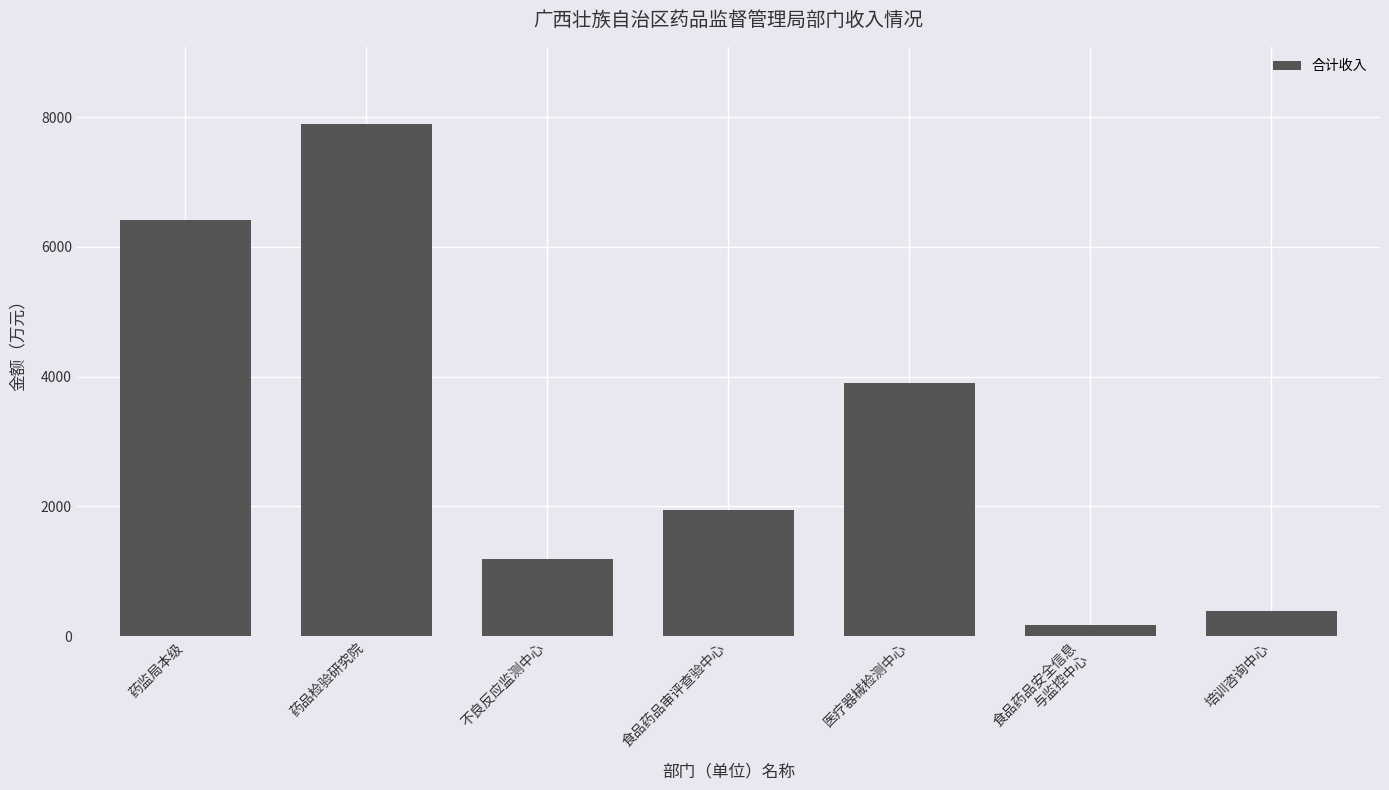

What is the ratio of the value at 药品检验研究院 to the value at 不良反应监测中心?

6.7